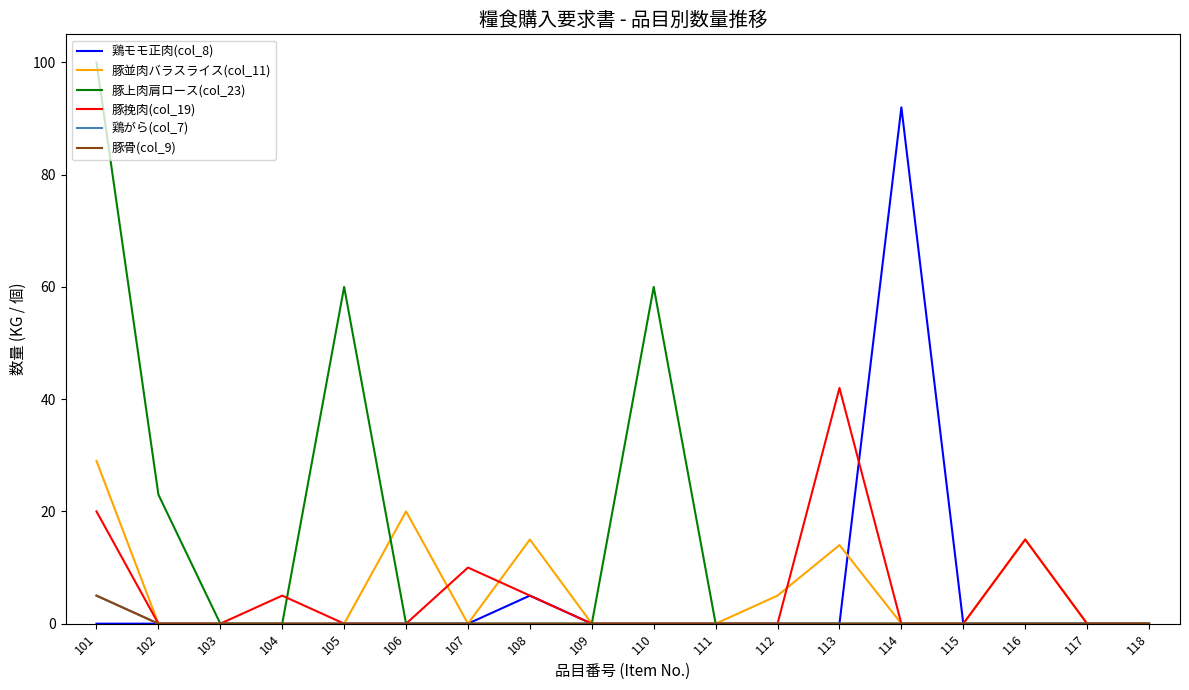

The 豚挽肉(col_19) series shows 0 at 109. True or false?

True